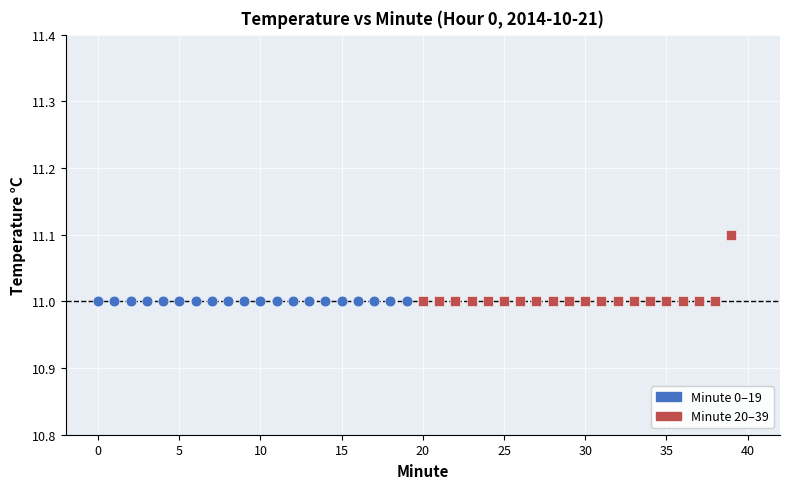

Which series reaches the maximum Y coordinate?

Minute 20–39